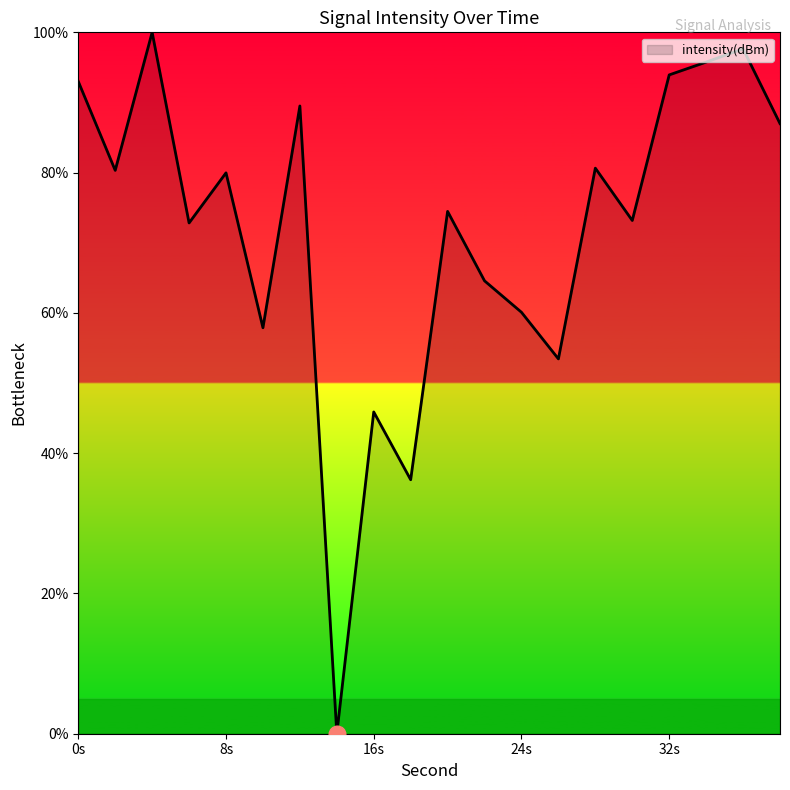

What is the difference between the second highest and minimum values?

97.6